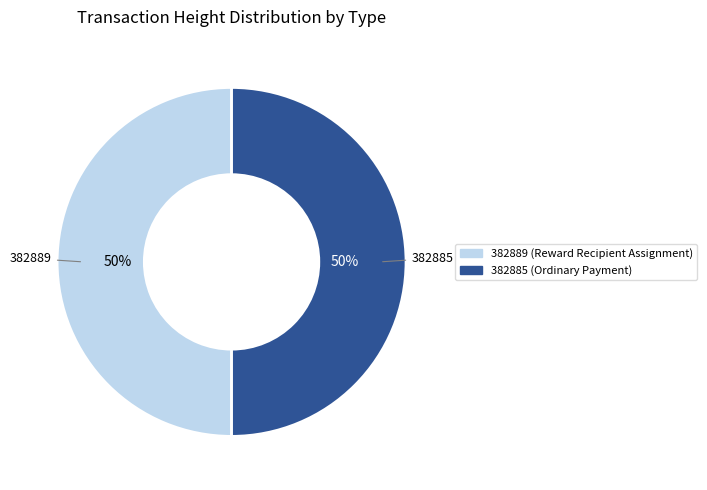

To the nearest percent, what percentage of the pie is 382885?

50%